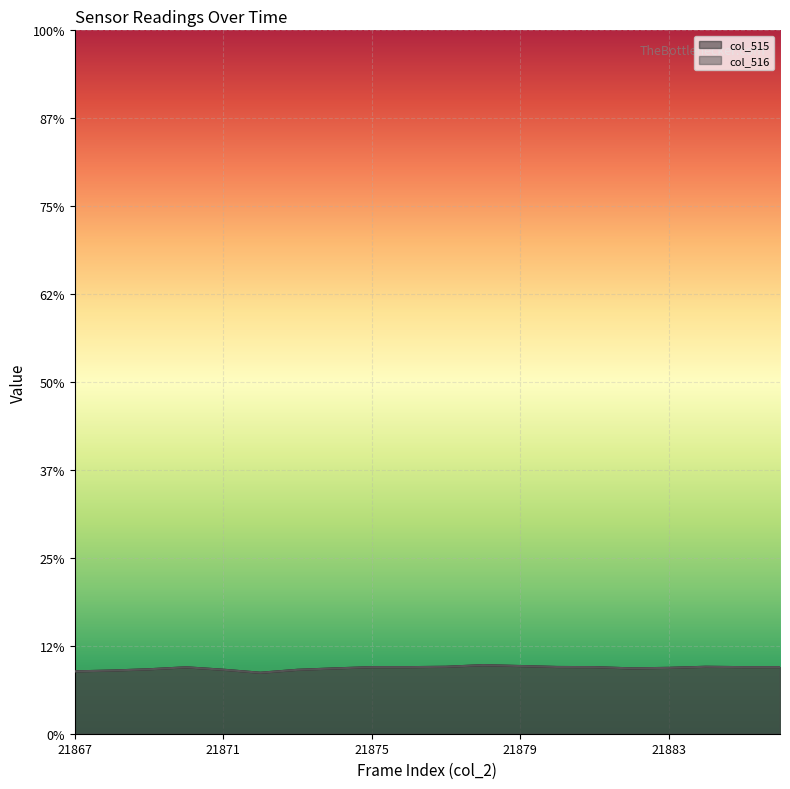

Is the value of col_515 at 21868 greater than the value of col_516 at 21879?

No